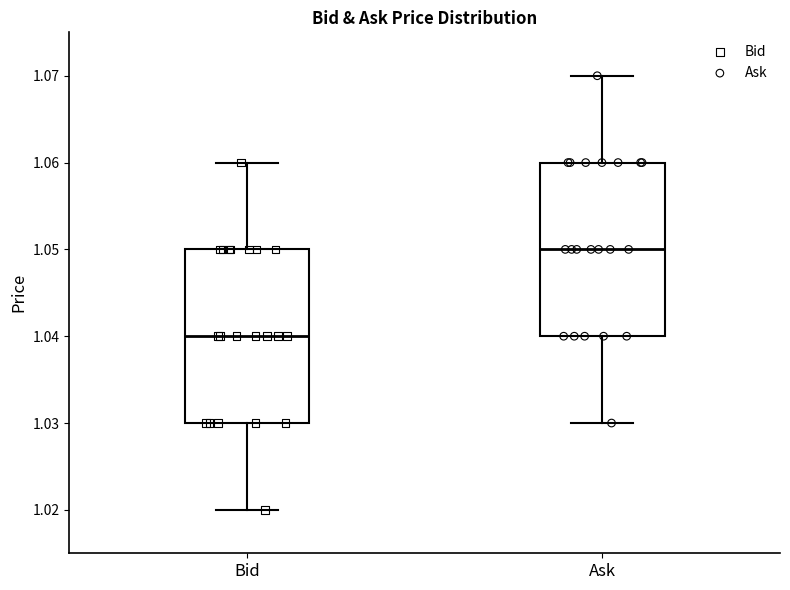

Reading left to right, transcribe this box plot: for each box, give where its median line is, the range the box spans, and where its two whiskers end, as read against the y-axis. The values are not printed on the chart, so give them approximately, as read against the axis.

Bid: median 1.04, box 1.03 to 1.05, whiskers 1.02 to 1.06
Ask: median 1.05, box 1.04 to 1.06, whiskers 1.03 to 1.07